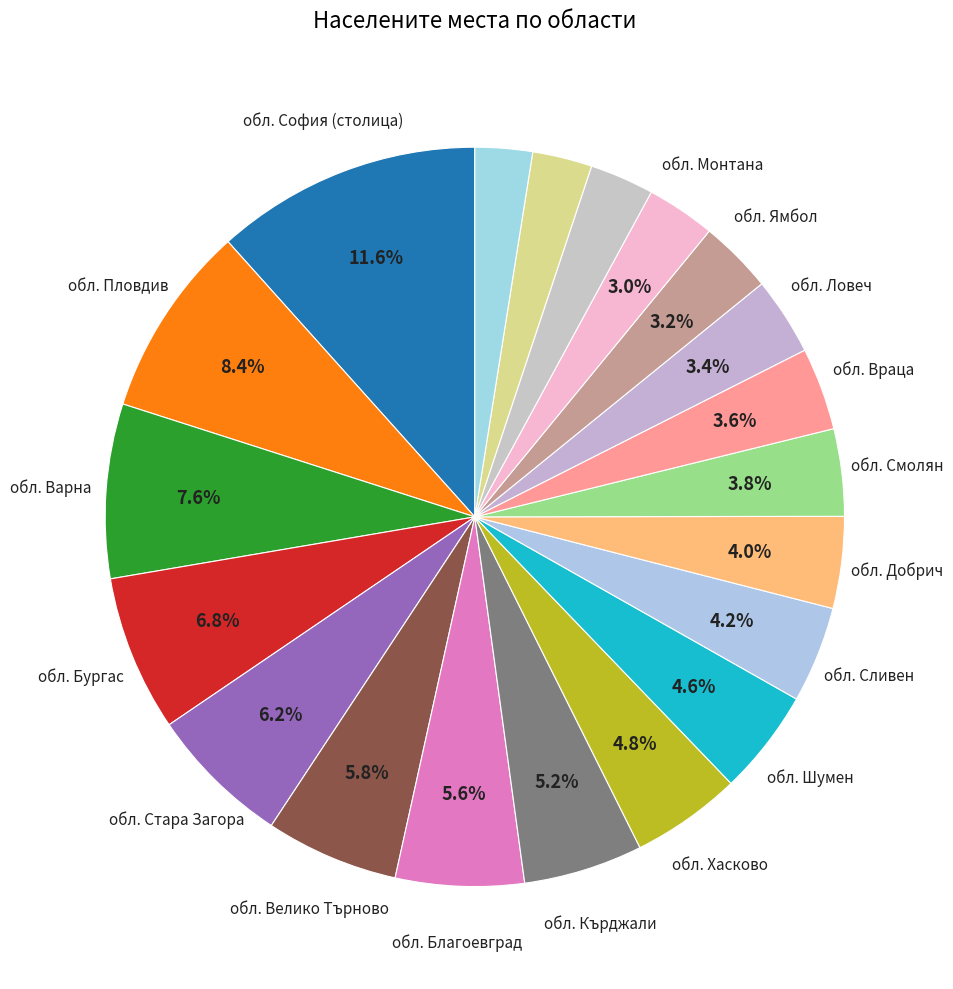

How many slices are in this pie chart?

20